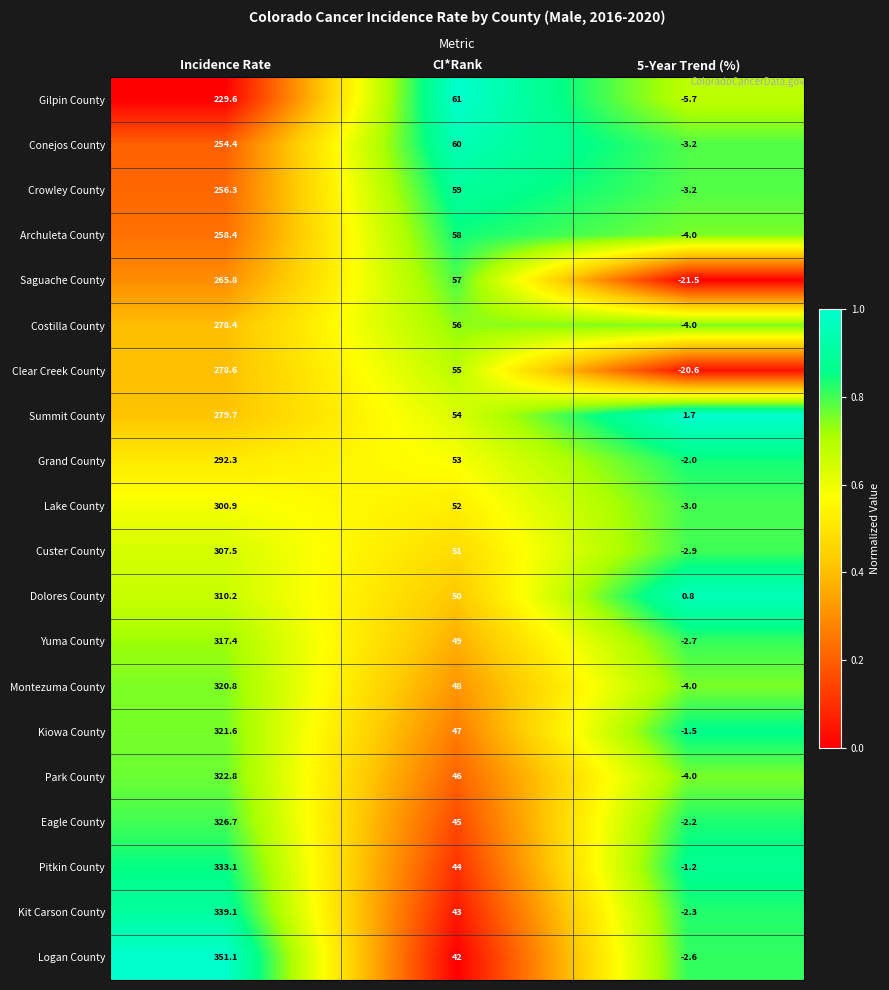

Is the value of Gilpin County at 5-Year Trend (%) greater than the value of Kiowa County at Incidence Rate?

No